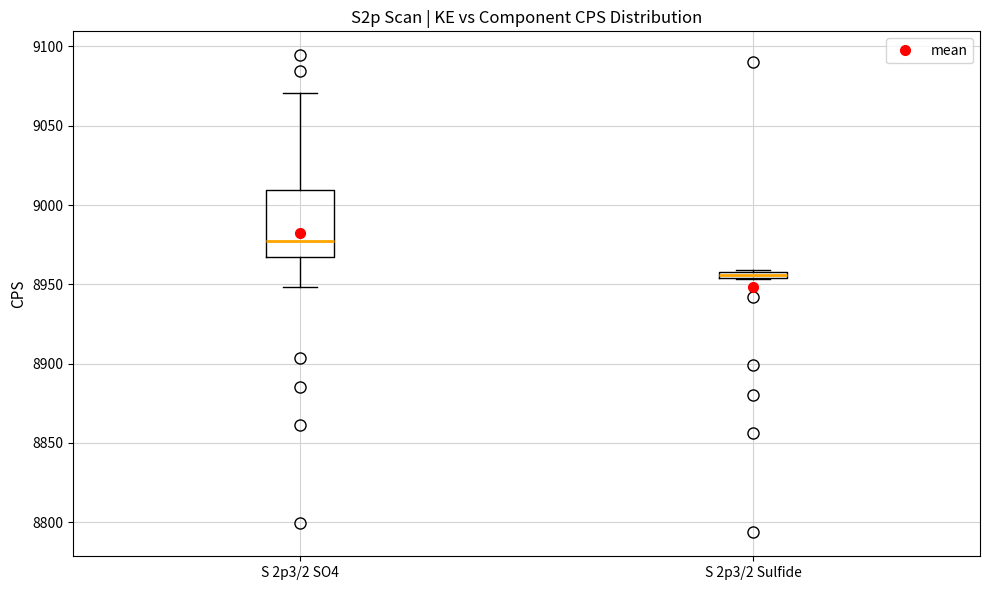

Where does the median line of the box for S 2p3/2 SO4 sit on the y-axis? The values are not printed on the chart, so give them approximately, as read against the axis.

8975